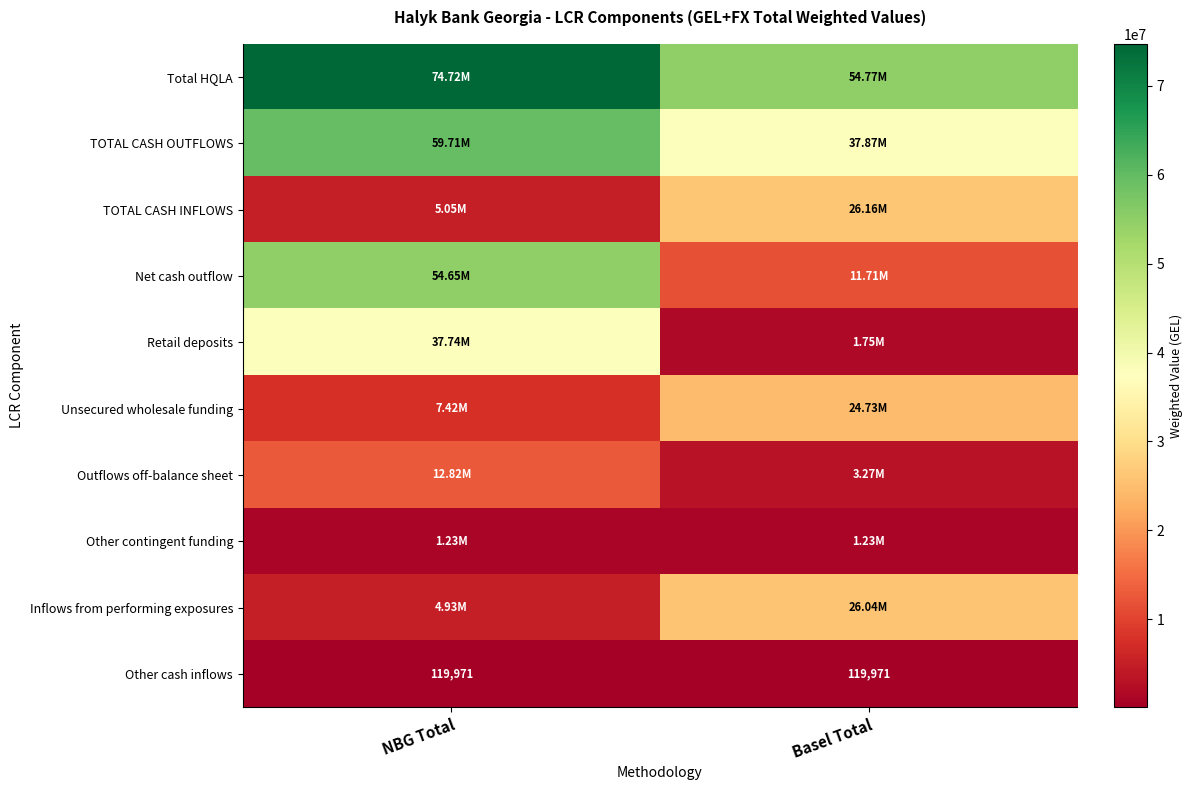

Rank the series by their maximum value, from highest to lowest.

Total HQLA, TOTAL CASH OUTFLOWS, Net cash outflow, Retail deposits, TOTAL CASH INFLOWS, Inflows from performing exposures, Unsecured wholesale funding, Outflows off-balance sheet, Other contingent funding, Other cash inflows